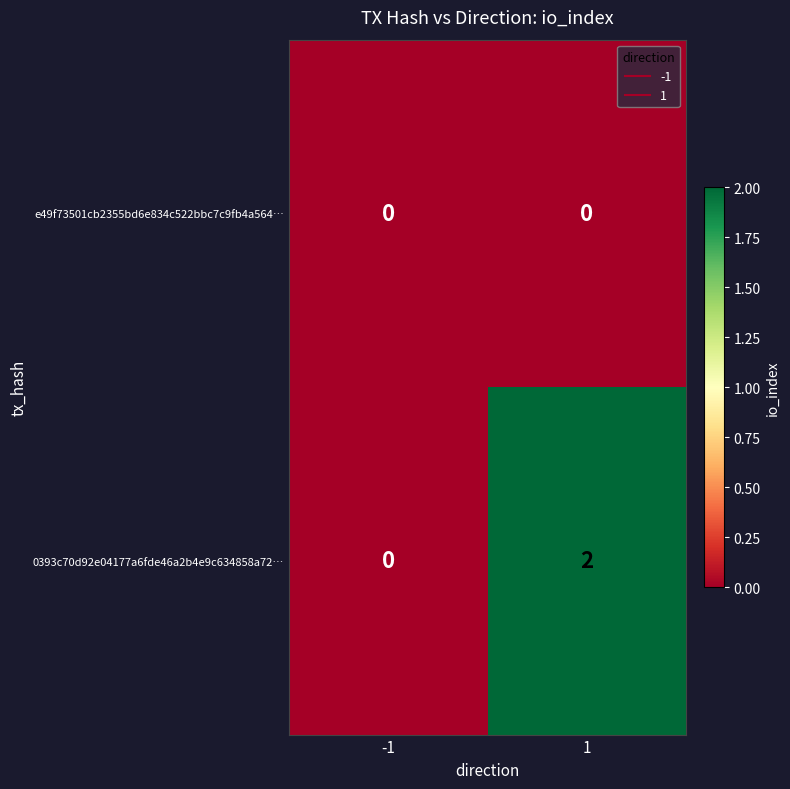

Count the number of data series in this chart.

2